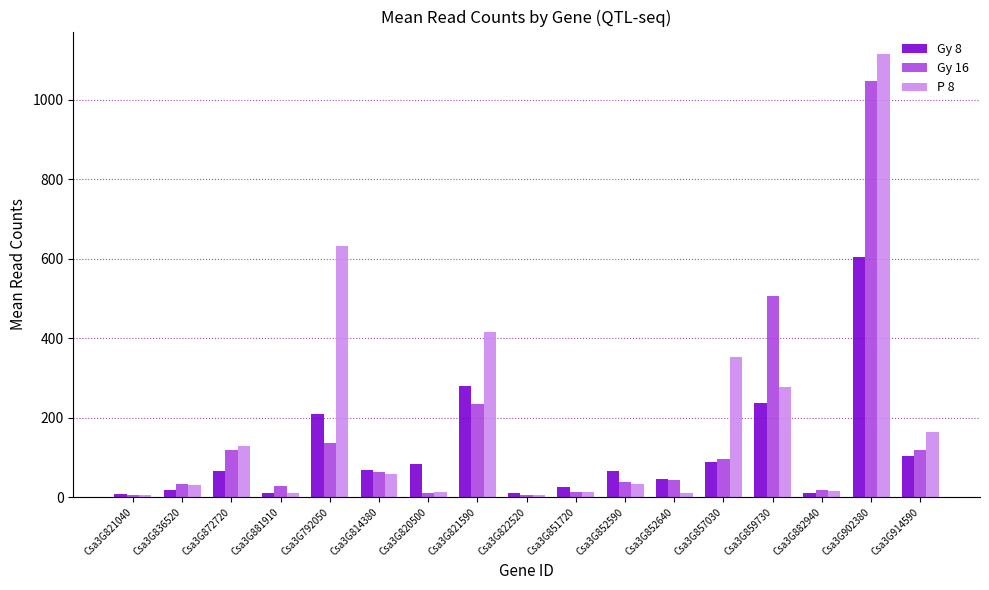

What is the highest value of the P 8 series?

1116.5